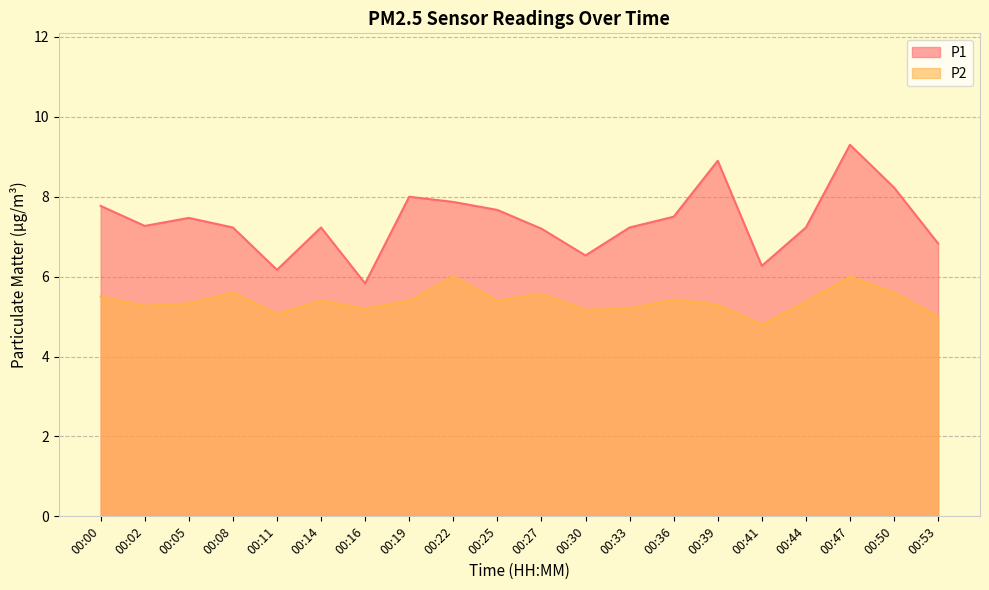

Where is P1 nearest to the value 7?

00:53